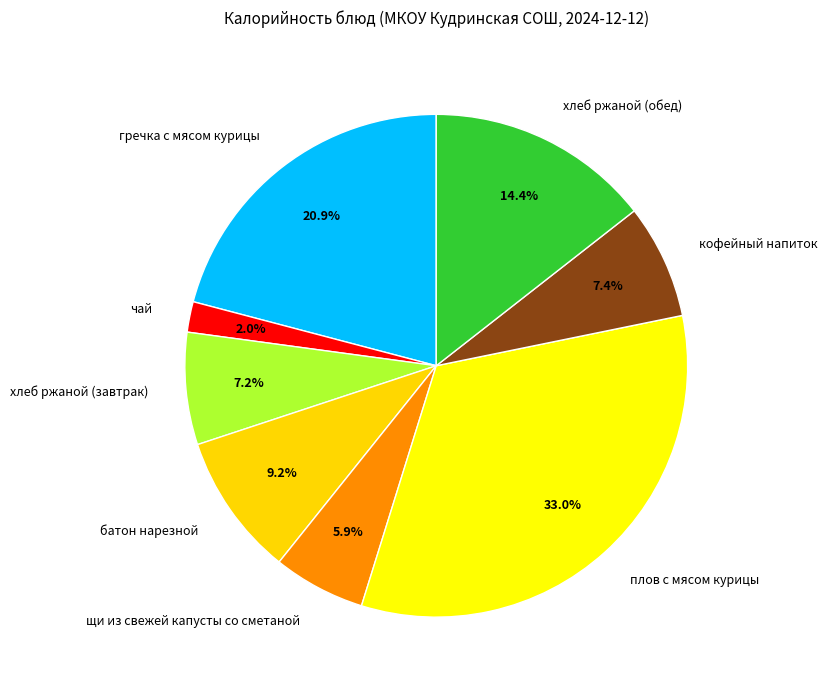

Is it true that гречка с мясом курицы is 21% of the pie?

True